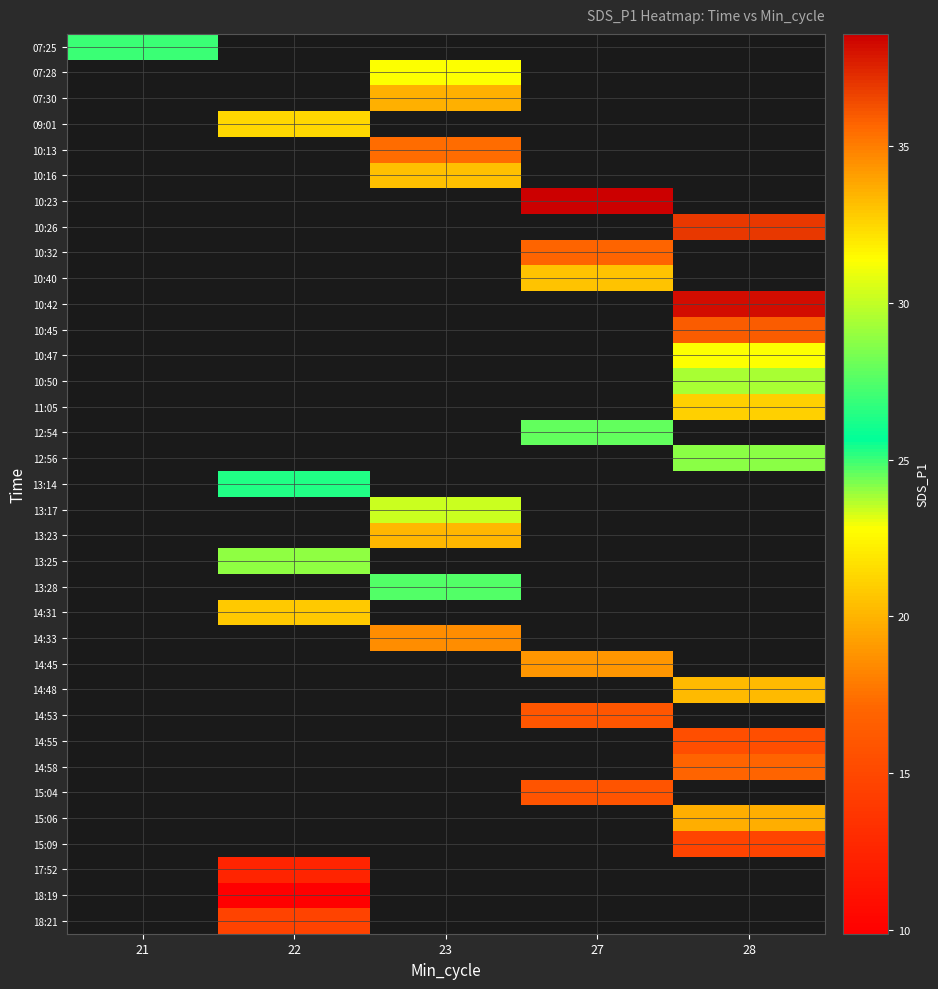

What value does the 10:45 series have at 28?

35.9